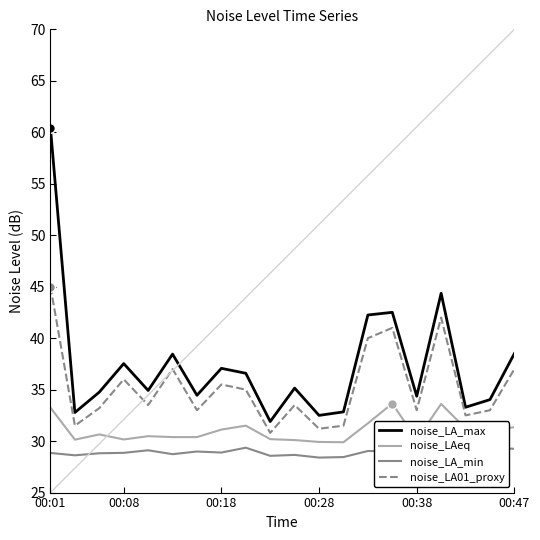

At which category is the sum across all series the highest?

00:01